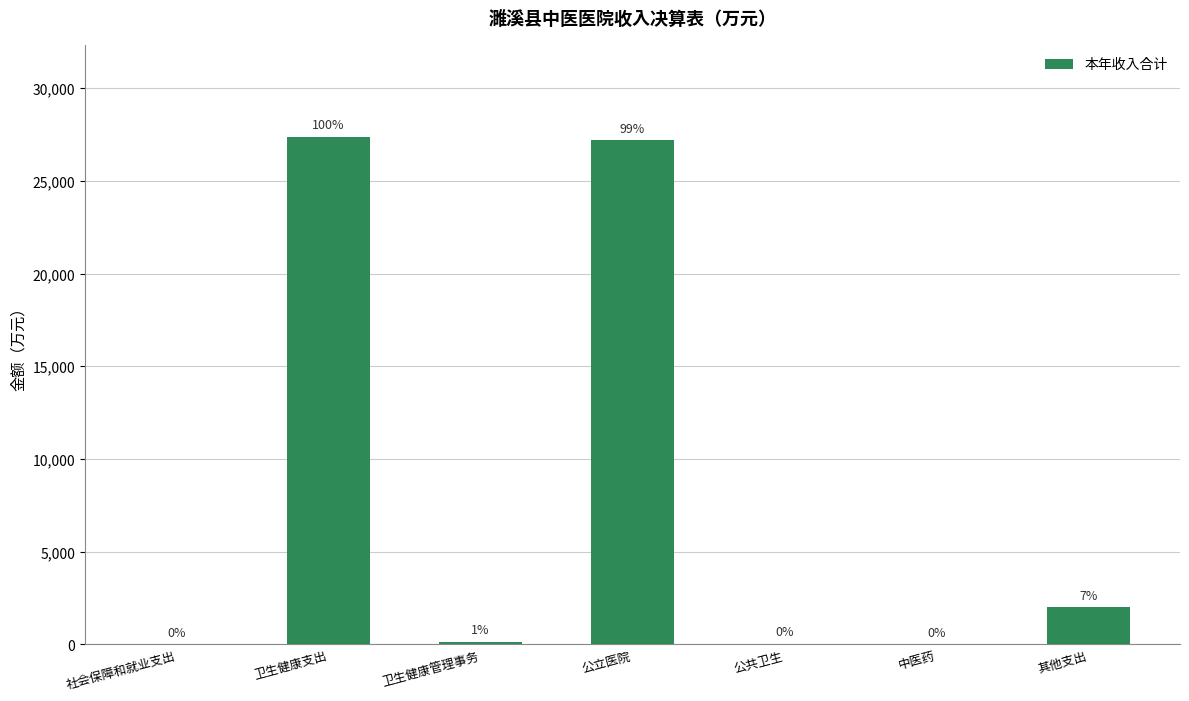

At which label is the value closest to 13700?

其他支出